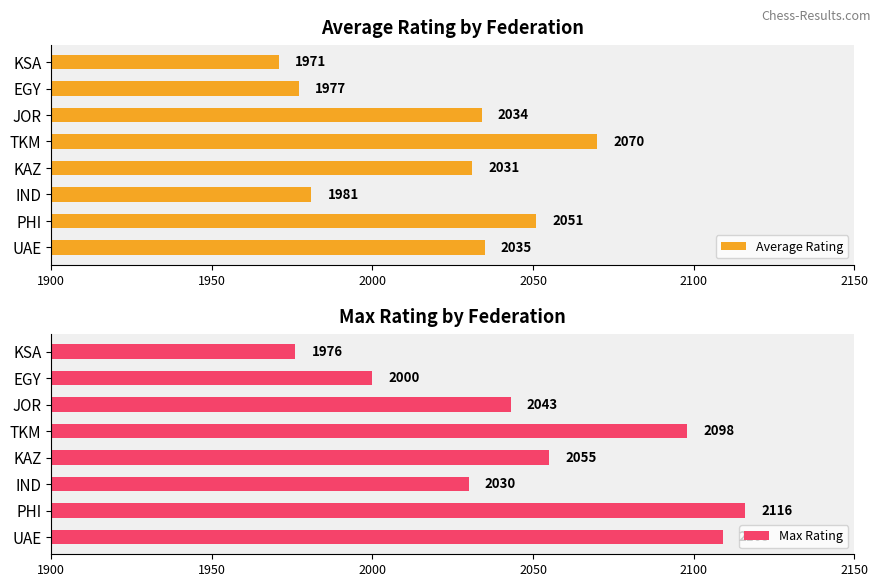

What are all the series names shown in the legend?

Average Rating, Max Rating